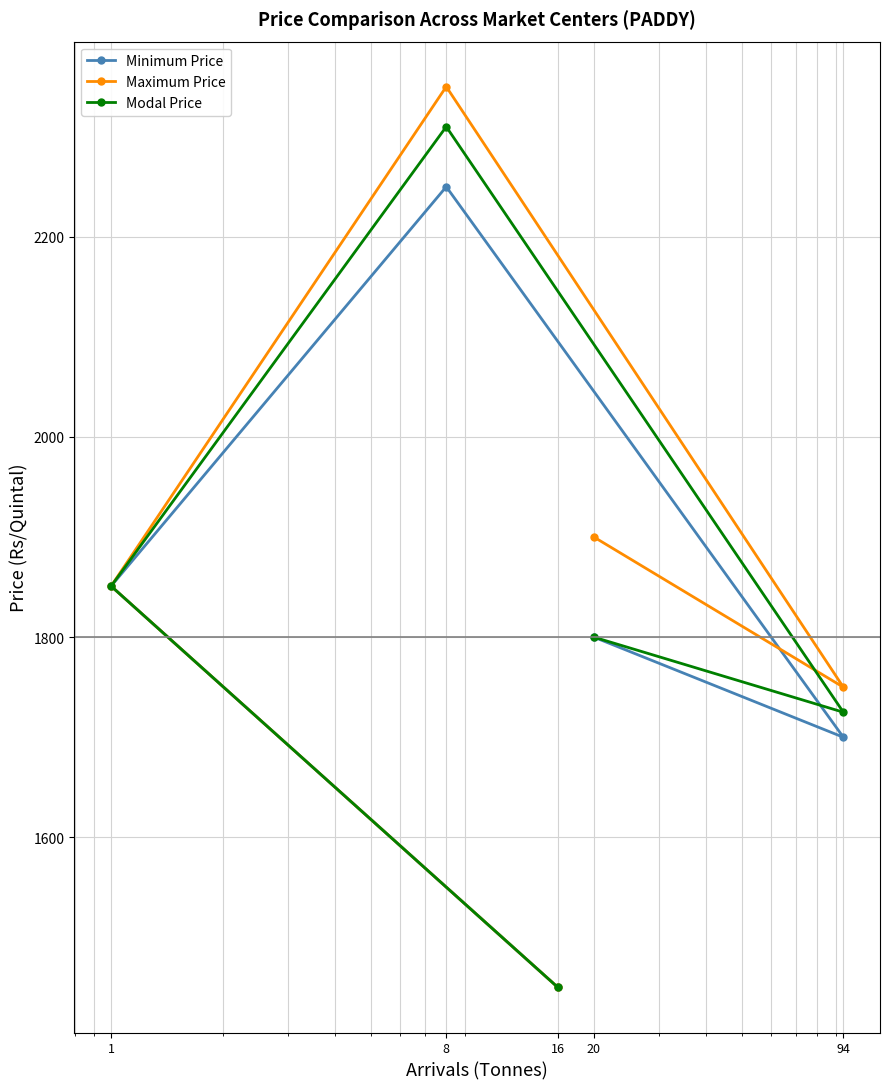

Where does the Modal Price series first go above 1800?

1